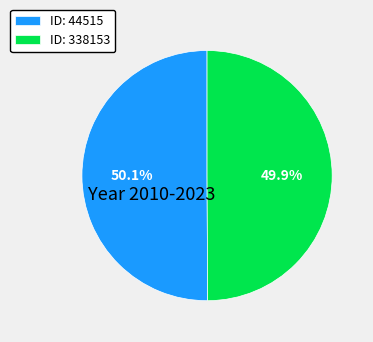

Count the number of slices in the pie.

2